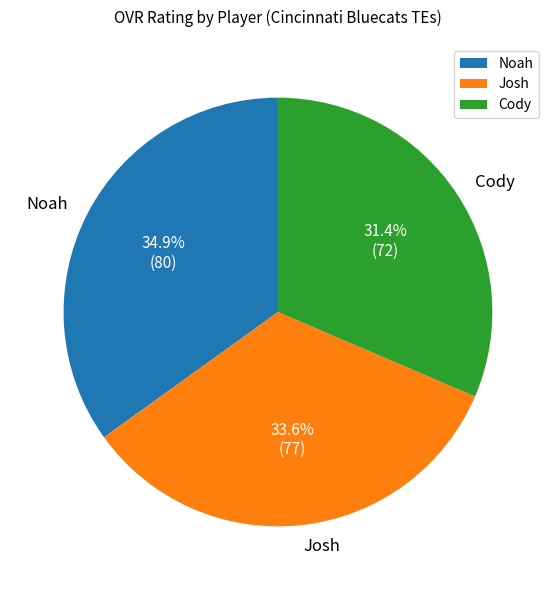

Is there a majority slice in this chart?

No